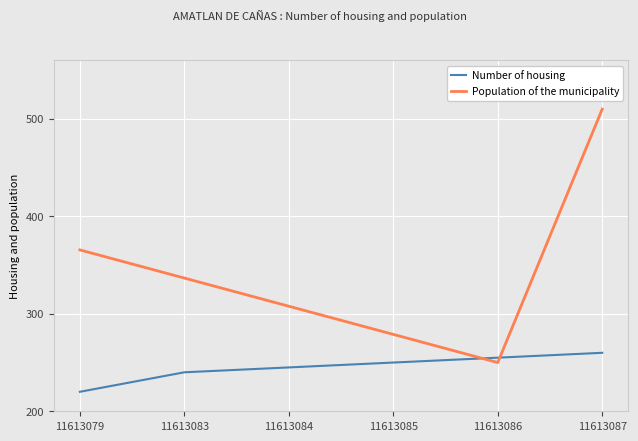

Does the chart display data point markers on the line(s)?

No